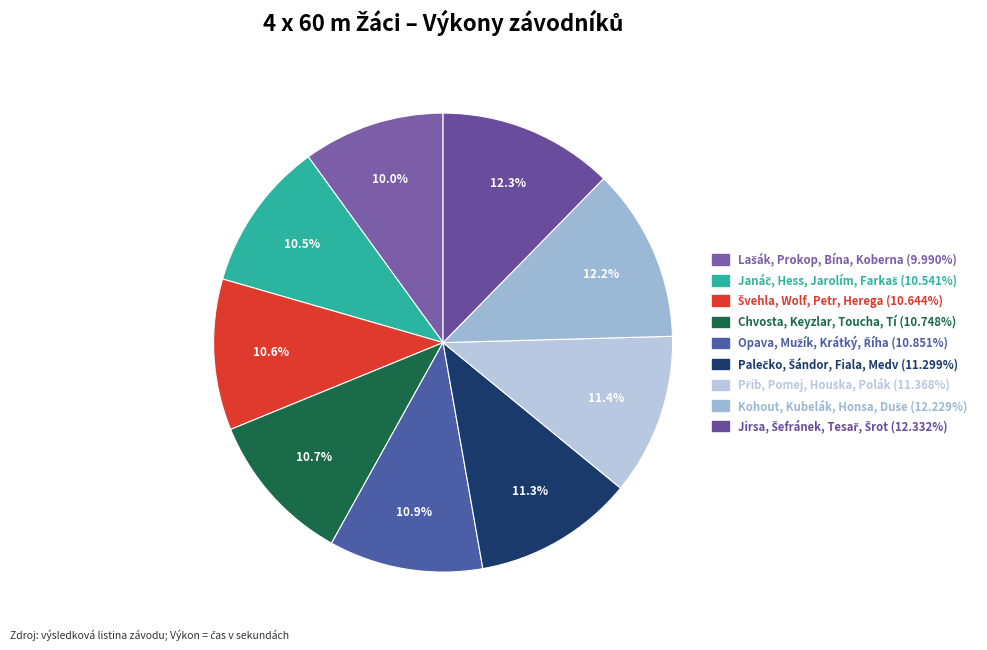

How many segments does this pie chart have?

9